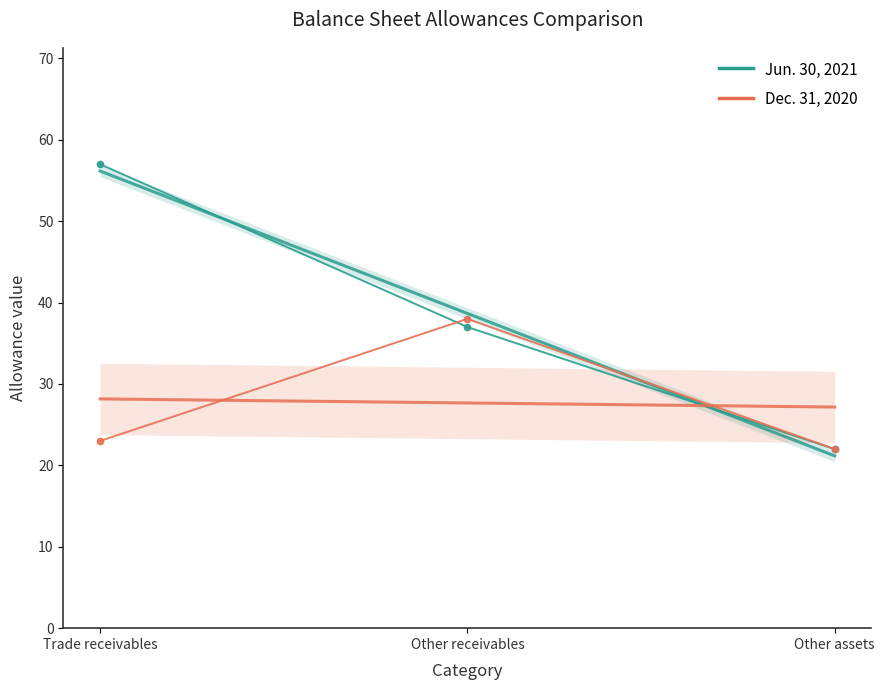

At which label does Jun. 30, 2021 reach its minimum?

Other assets